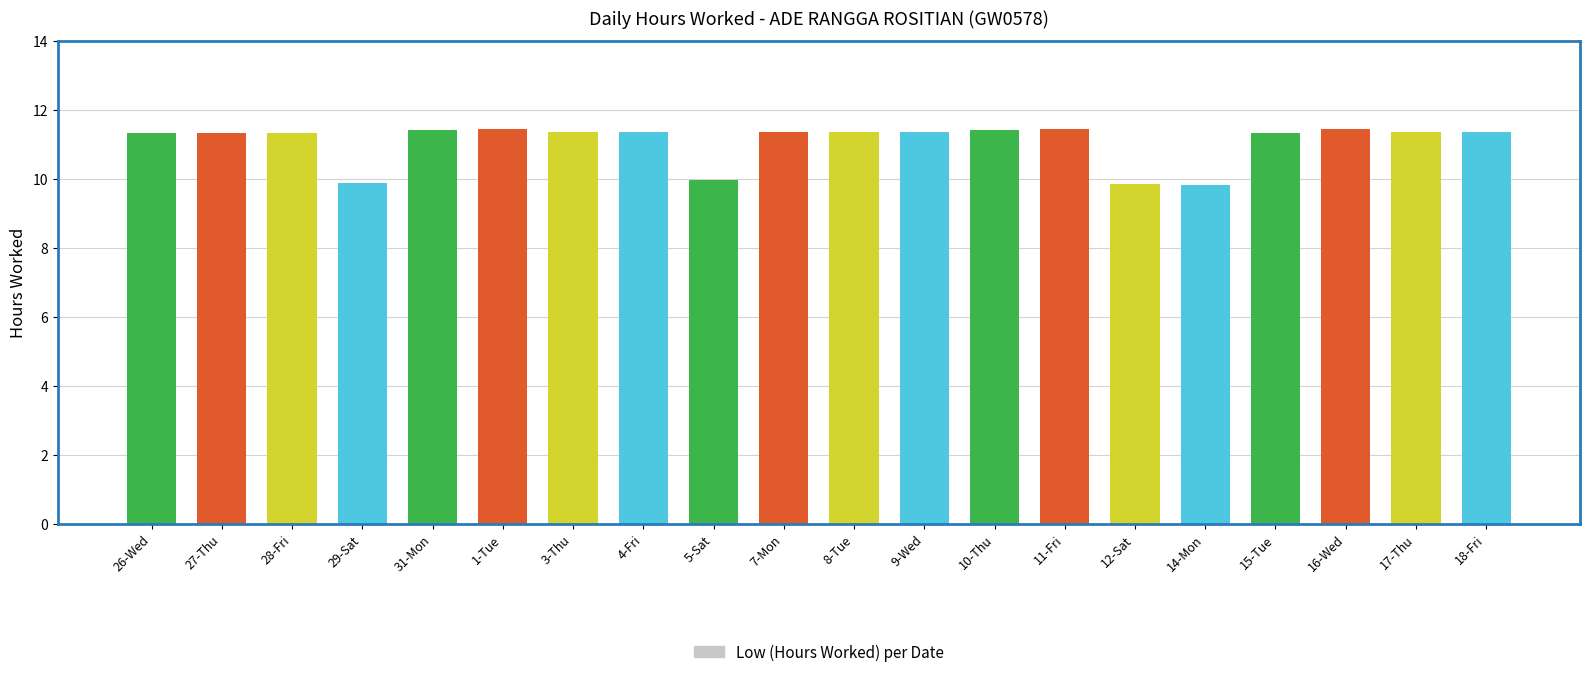

Reading left to right, extract all data points from this chart.

26-Wed=11.3	27-Thu=11.3	28-Fri=11.3	29-Sat=9.9	31-Mon=11.4	1-Tue=11.4	3-Thu=11.3	4-Fri=11.3	5-Sat=10.0	7-Mon=11.3	8-Tue=11.3	9-Wed=11.3	10-Thu=11.4	11-Fri=11.4	12-Sat=9.9	14-Mon=9.8	15-Tue=11.3	16-Wed=11.4	17-Thu=11.4	18-Fri=11.3